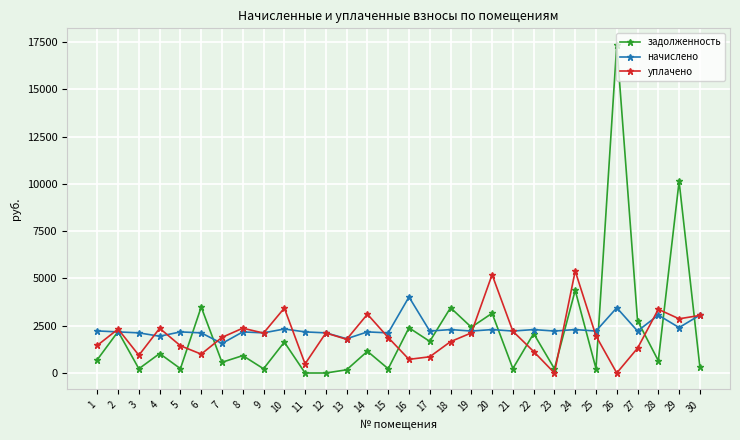

The уплачено series shows 2111.6 at 9. True or false?

True